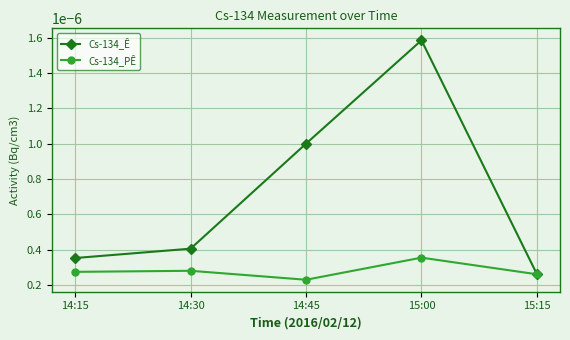

At 15:00, list the series in order from largest to smallest.

Cs-134_Ê, Cs-134_PÊ